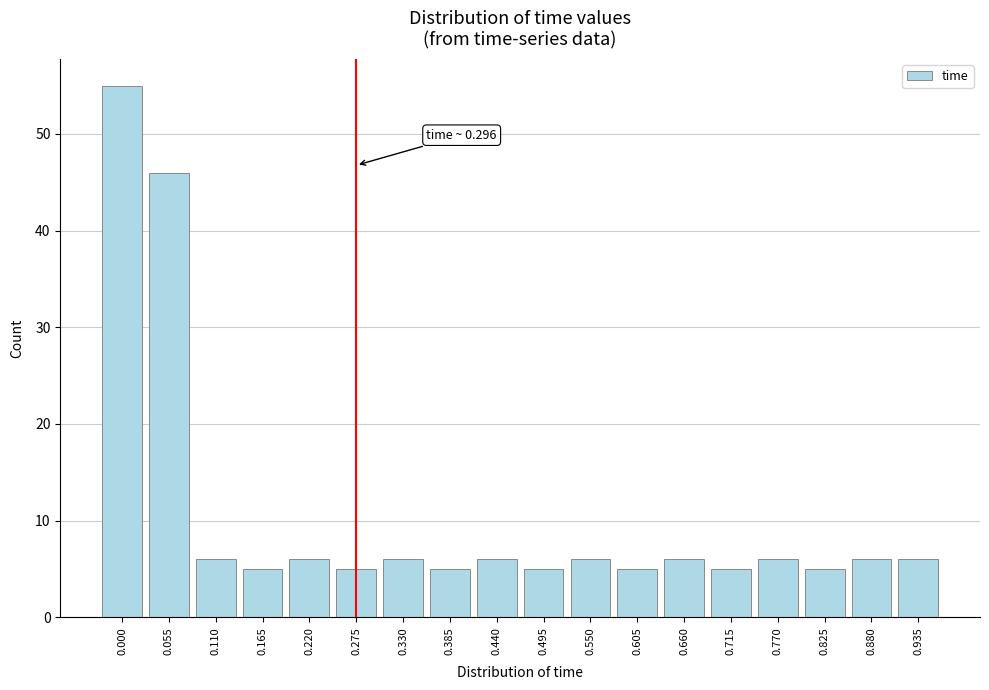

Reading left to right, what are all the values shown in this chart?

55	46	6	5	6	5	6	5	6	5	6	5	6	5	6	5	6	6